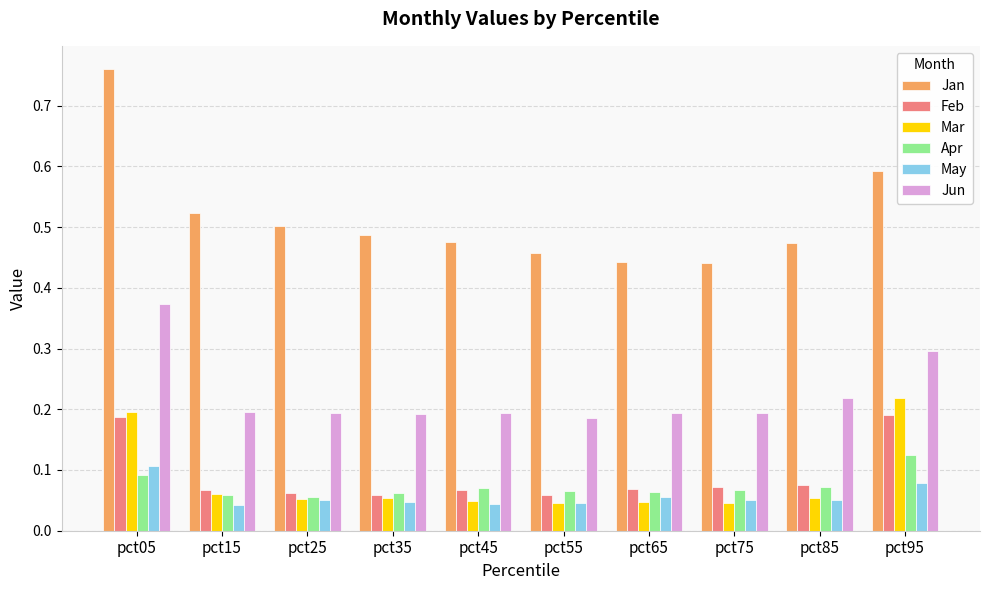

Which label corresponds to the largest value in the chart?

pct05